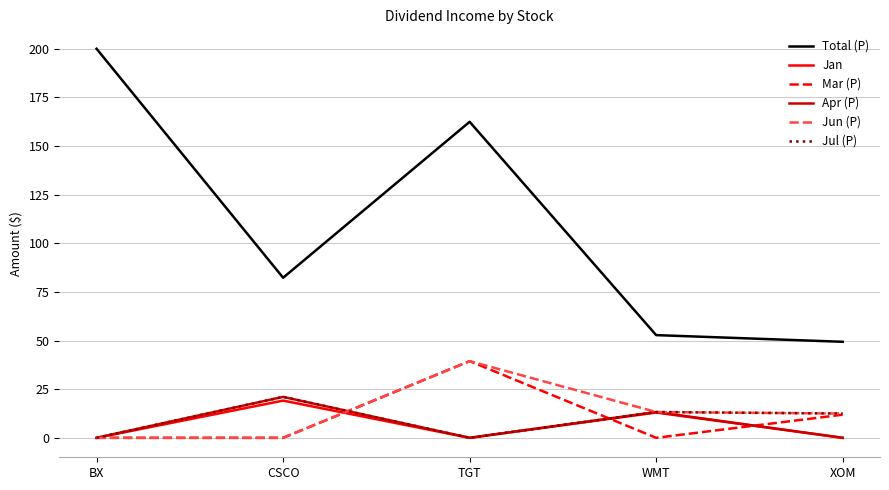

The Jul (P) series shows 0.0 at TGT. True or false?

True